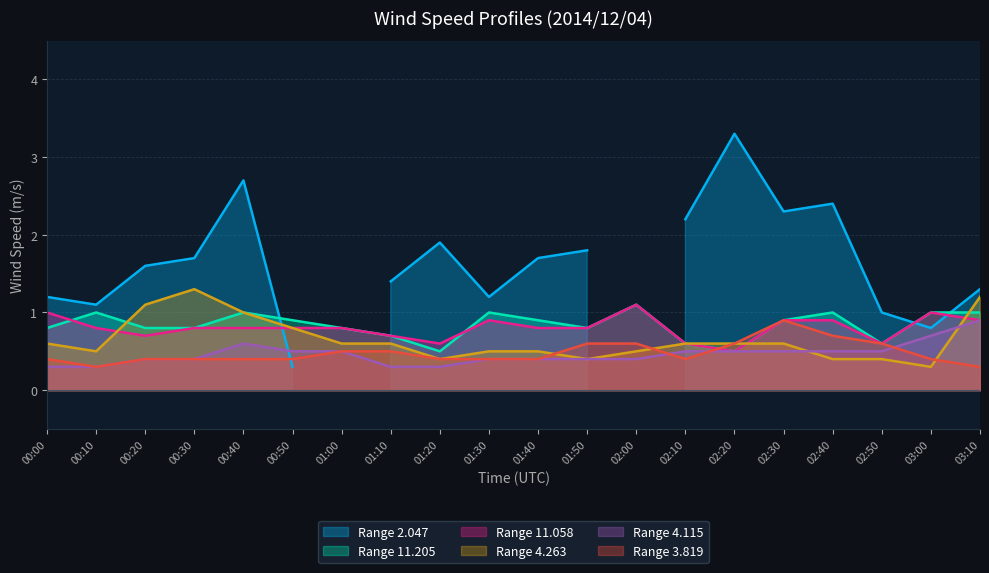

Does the chart have visible grid lines?

Yes